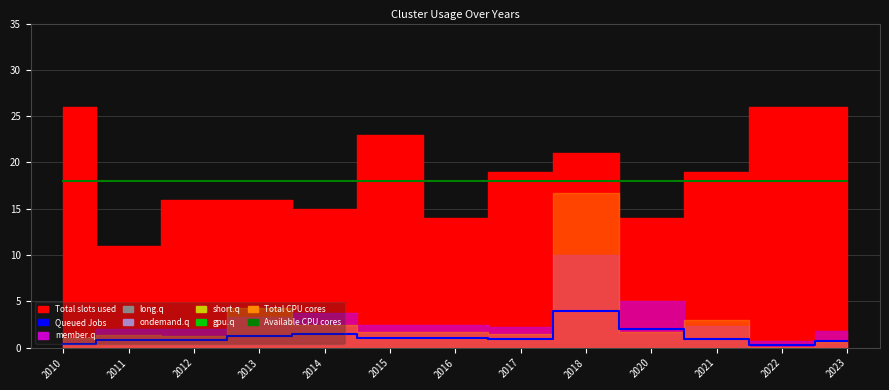

True or false: Available CPU cores has more than 2 interior local peaks.

False